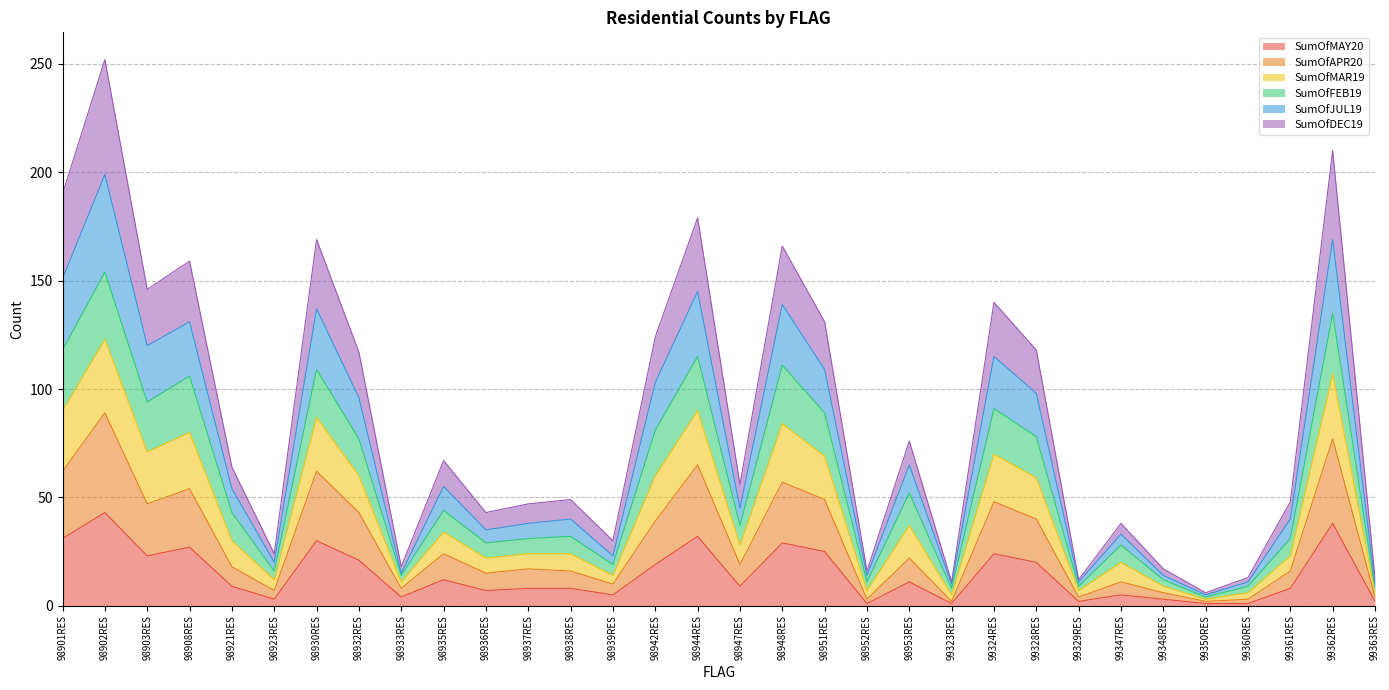

At which category is the sum across all series the highest?

98902RES